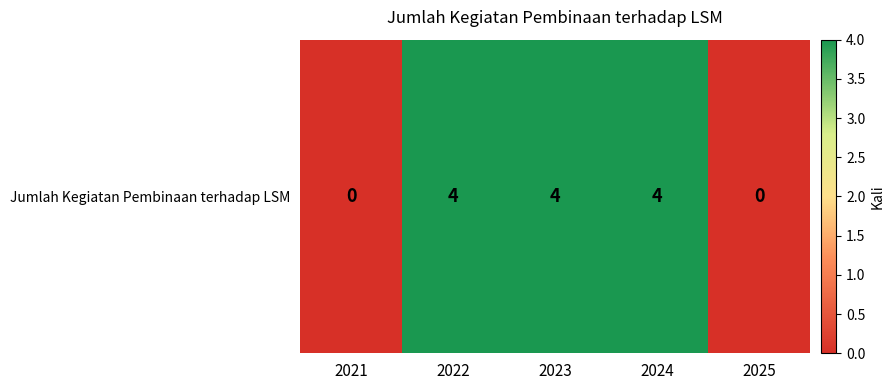

The chart shows a value of -3 at 2021. True or false?

False